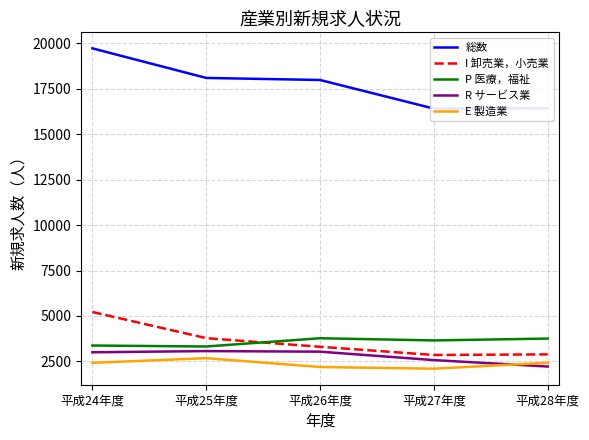

True or false: 総数 and E 製造業 cross at least once.

False